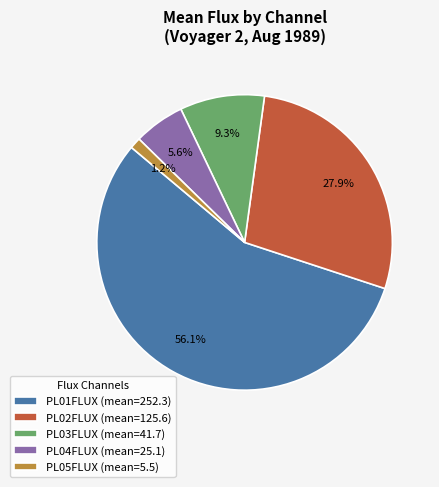

Between PL05FLUX (mean=5.5) and PL04FLUX (mean=25.1), which is larger?

PL04FLUX (mean=25.1)